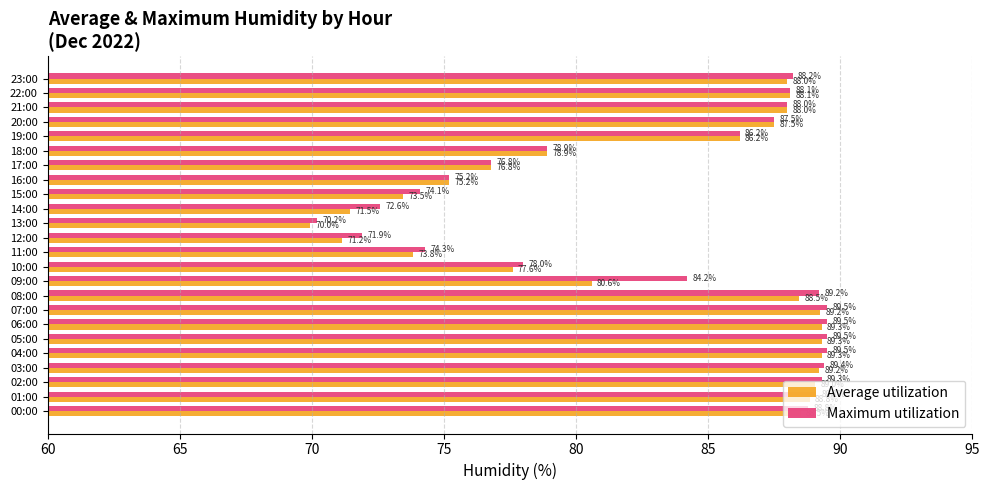

Rank the series by their average value, from lowest to highest.

Average utilization, Maximum utilization